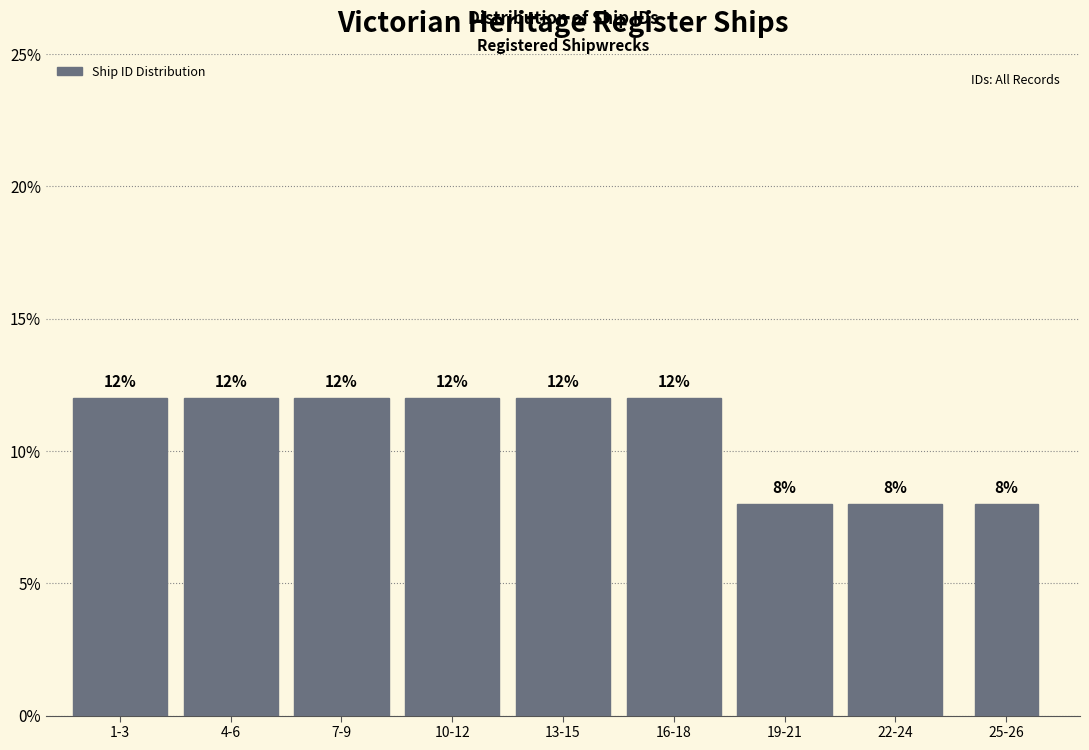

Reading left to right, what are all the values shown in this chart?

12	12	12	12	12	12	8	8	8